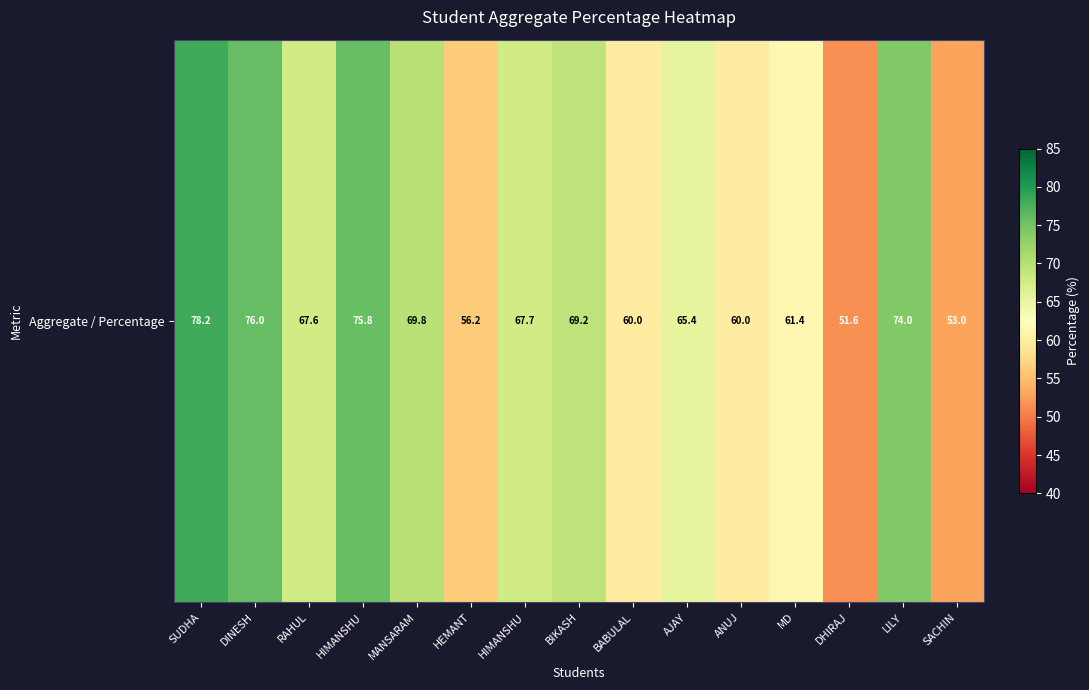

Where does the data first go above 67?

SUDHA